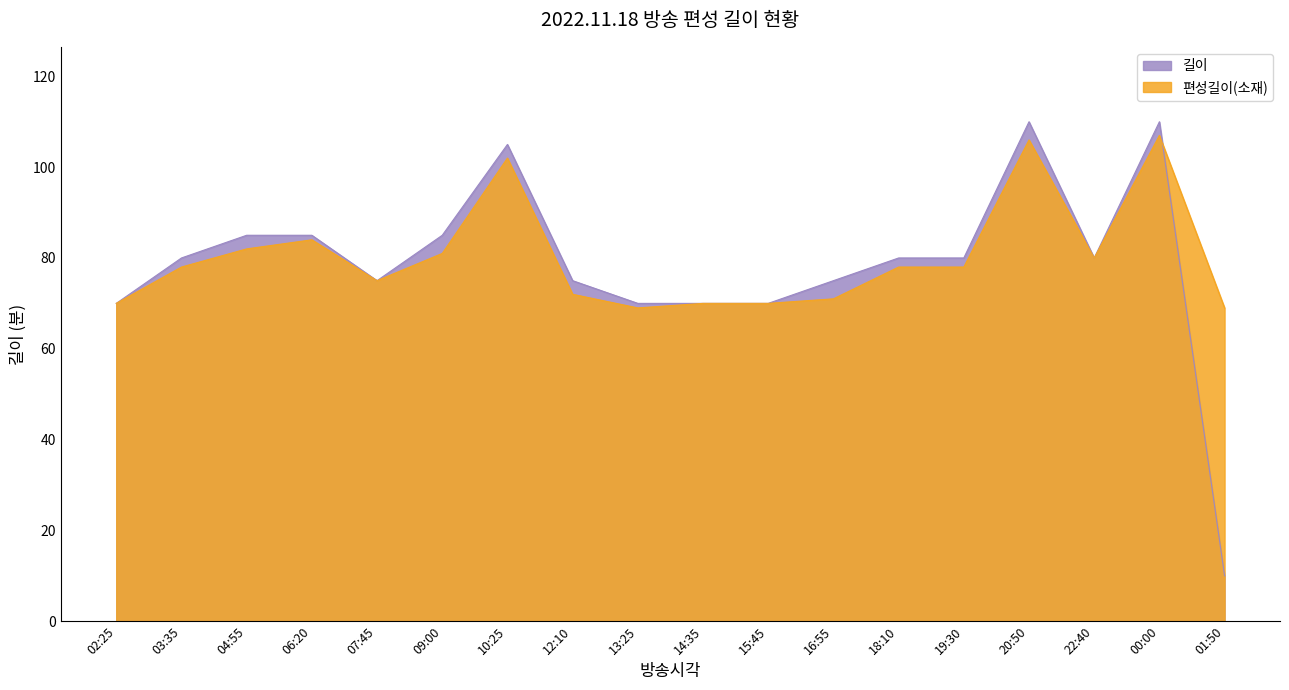

What are all the series names shown in the legend?

길이, 편성길이(소재)